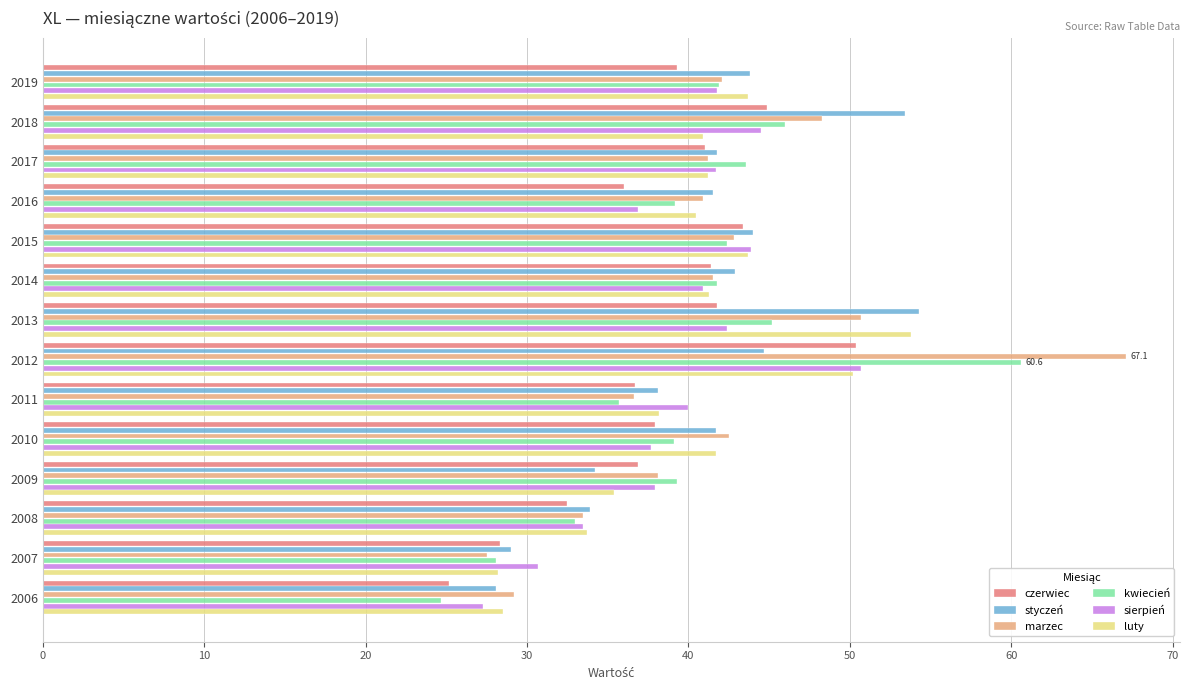

At which category does the chart reach its peak across all series?

2012